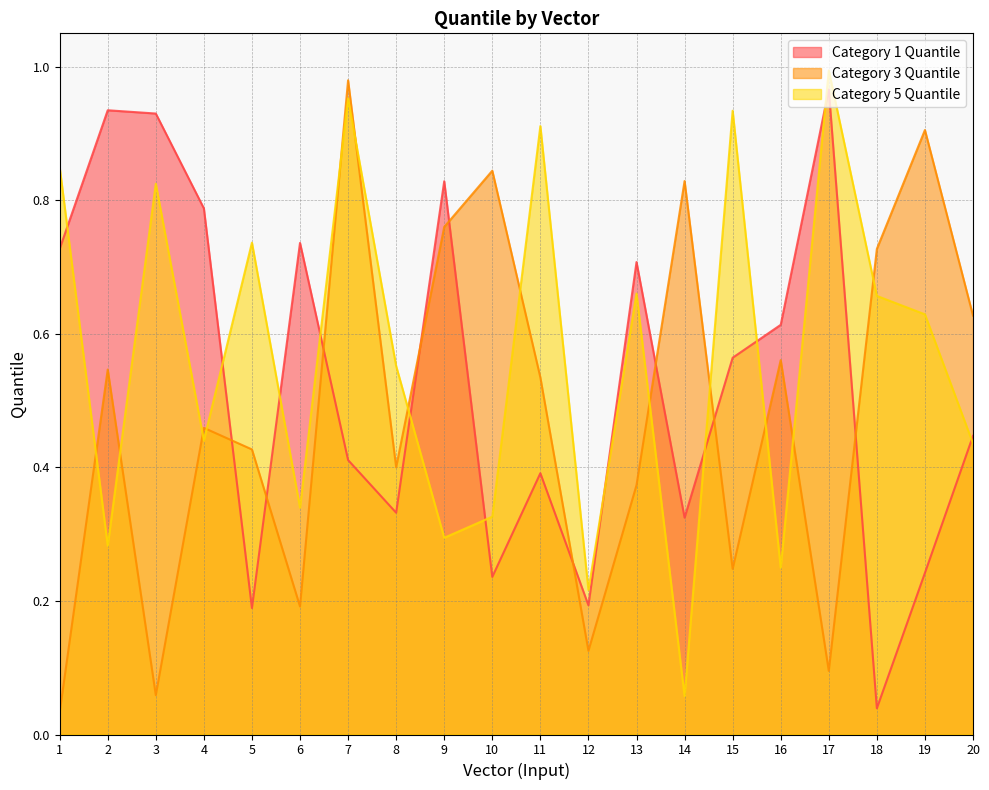

At which category does Category 3 Quantile reach its first local peak?

2